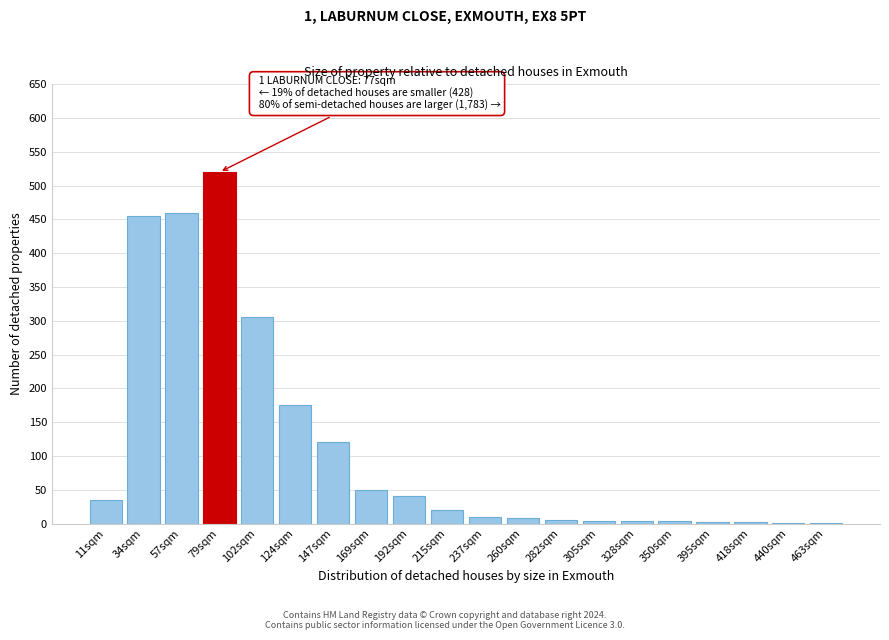

Between 79sqm and 124sqm, which is larger?

79sqm